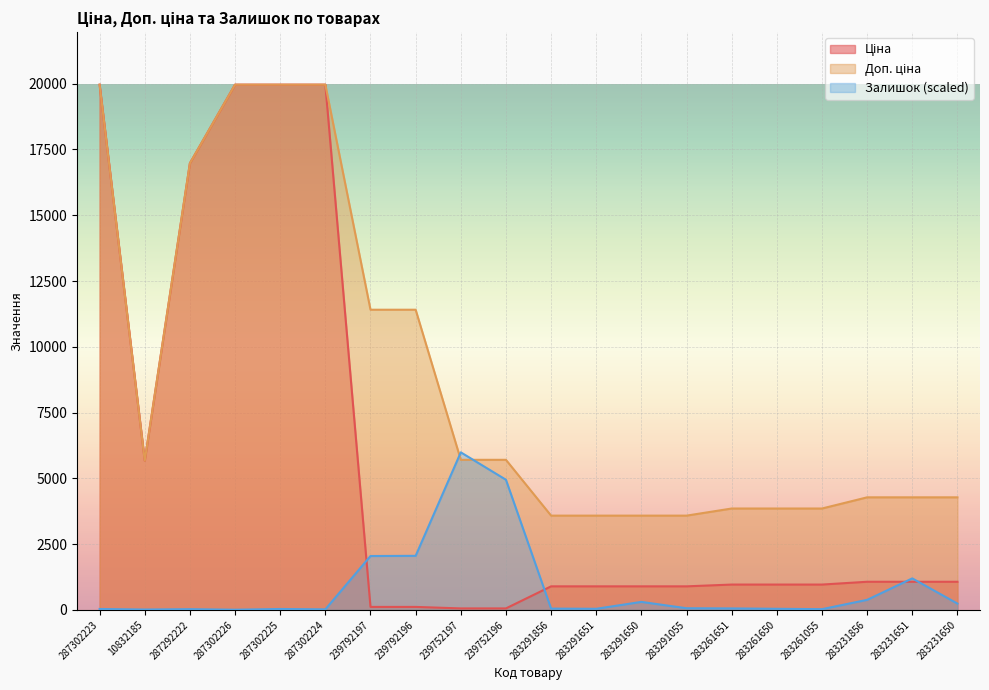

Reading right to left, extract all data points from this chart.

Ціна: 1069.8	1069.8	1069.8	963.5	963.5	963.5	895.9	895.9	895.9	895.9	57.0	57.0	114.1	114.1	19964.2	19964.2	19964.2	16976.3	5673.8	19964.2
Доп. ціна: 4279.1	4279.1	4279.1	3854.0	3854.0	3854.0	3583.6	3583.6	3583.6	3583.6	5705.0	5705.0	11410.0	11410.0	19964.2	19964.2	19964.2	16976.3	5673.8	19964.2
Залишок: 241.0	1197.9	382.7	28.4	42.5	56.7	63.8	304.8	42.5	49.6	4947.3	5989.3	2055.5	2048.4	21.3	35.4	7.1	28.4	14.2	35.4